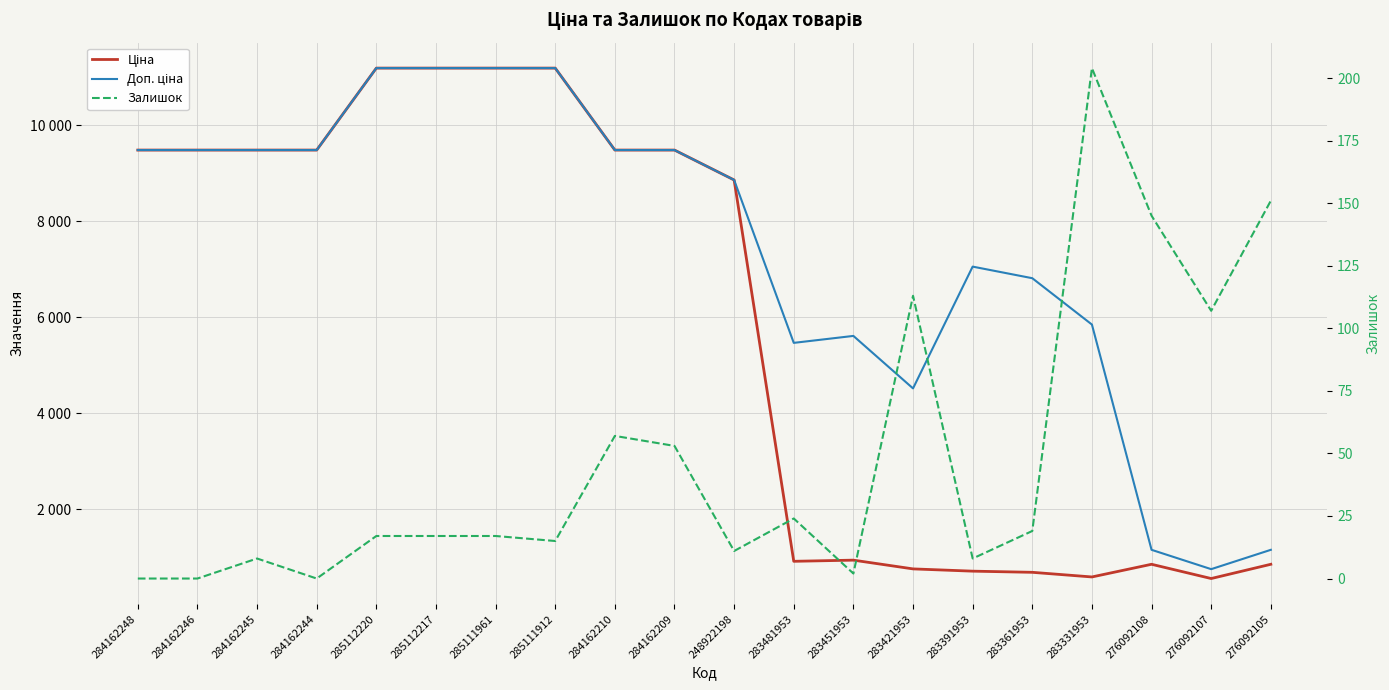

What value does the Ціна series have at 284162209?

9480.1